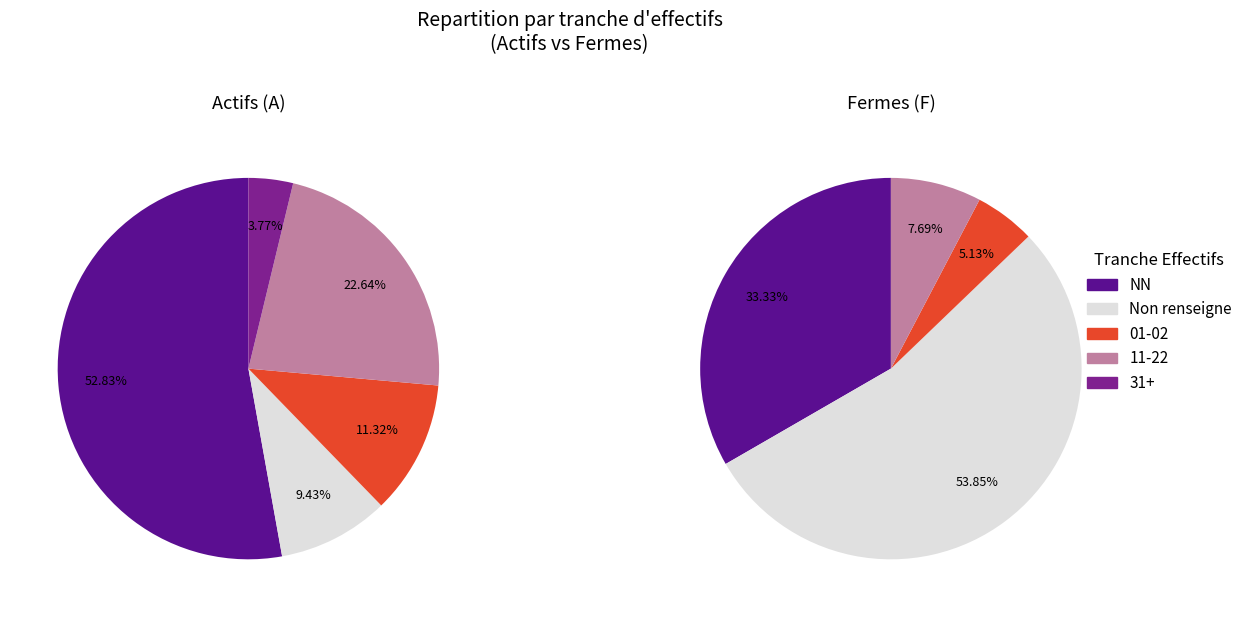

Is the sum of 31 and 01 greater than half?

No